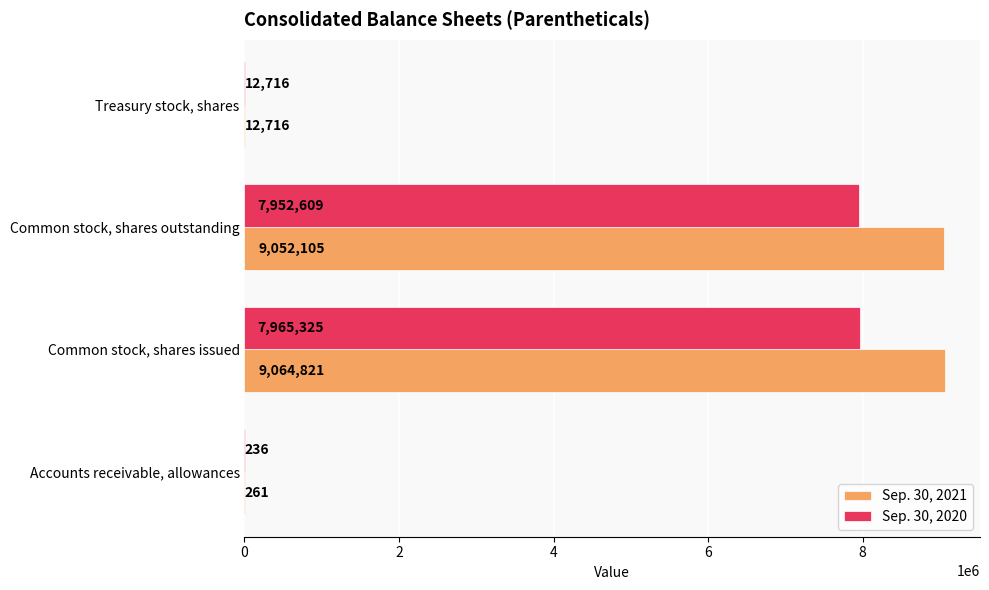

At which label is Sep. 30, 2021 closest to 4532541?

Common stock, shares outstanding